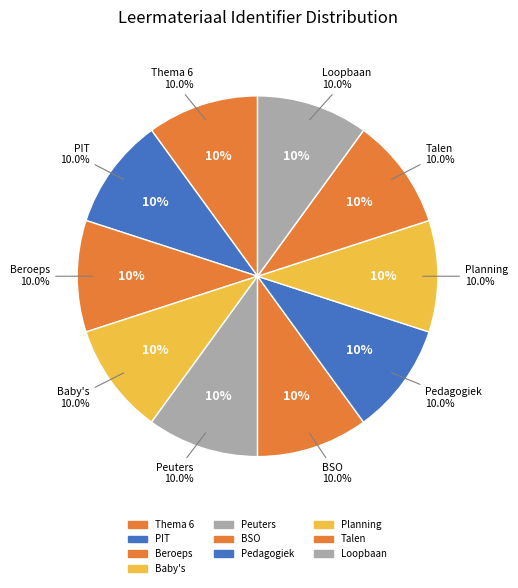

Rank the categories by value from highest to lowest.

Loopbaan en burgerschap, Talen en rekenen, Voorbeeldplanning, Pedagogiek: Autonomie en zelfredzaamheid, BSO ( 4-8 jaar en 8-12 jaar), Werken met peuters (2-4 jaar), Werken met baby's (0-2 jaar), Beroepsondersteunende onderwerpen, PIT opdracht, Thema 6: Werken met leeftijdsgroepen